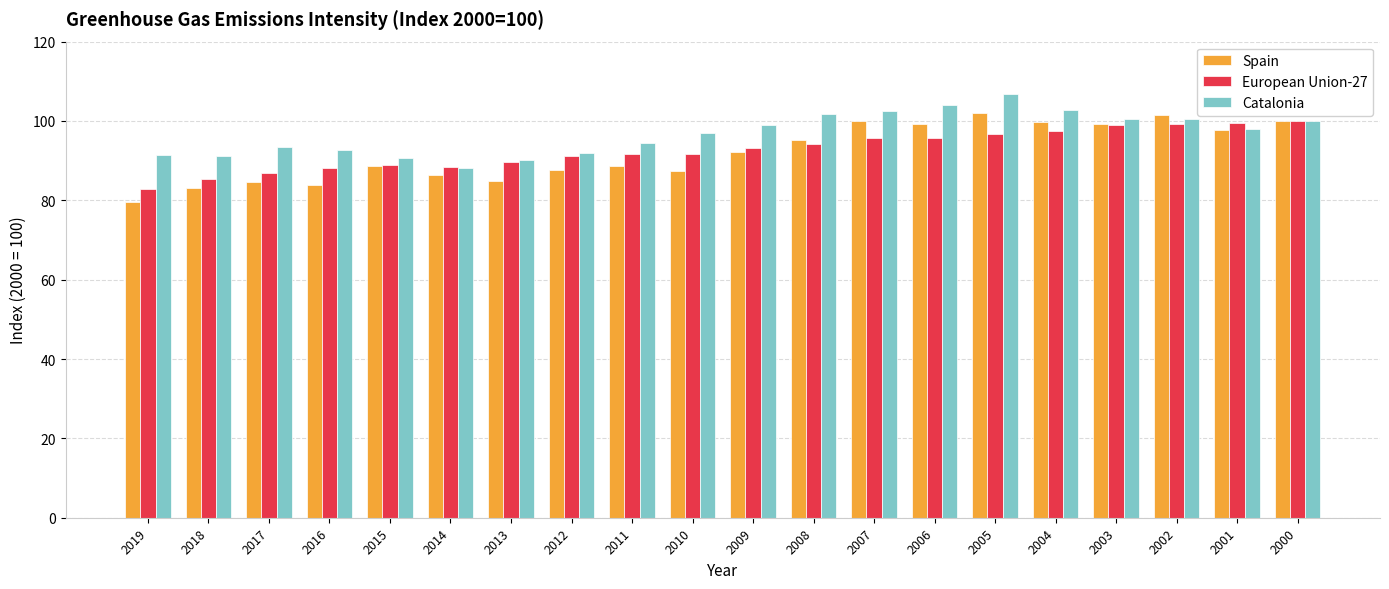

Read the Spain value at 2010.

87.4